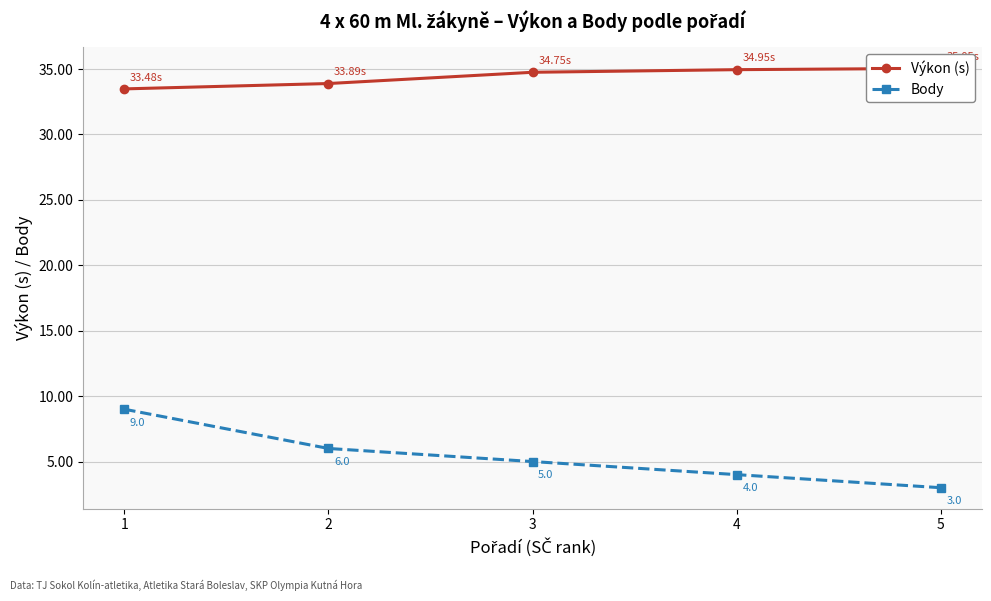

True or false: Výkon (s) and Body intersect in this chart.

False